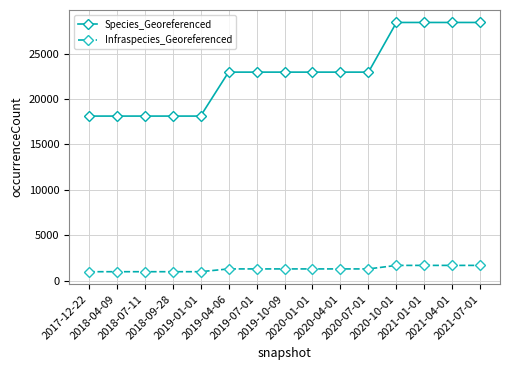

Reading right to left, transcribe all the data shown in this chart.

Species_Georeferenced: 28425	28425	28425	28425	22959	22959	22959	22959	22959	22959	18120	18120	18120	18120	18120
Infraspecies_Georeferenced: 1685	1685	1685	1685	1297	1297	1297	1297	1297	1297	990	990	990	990	990